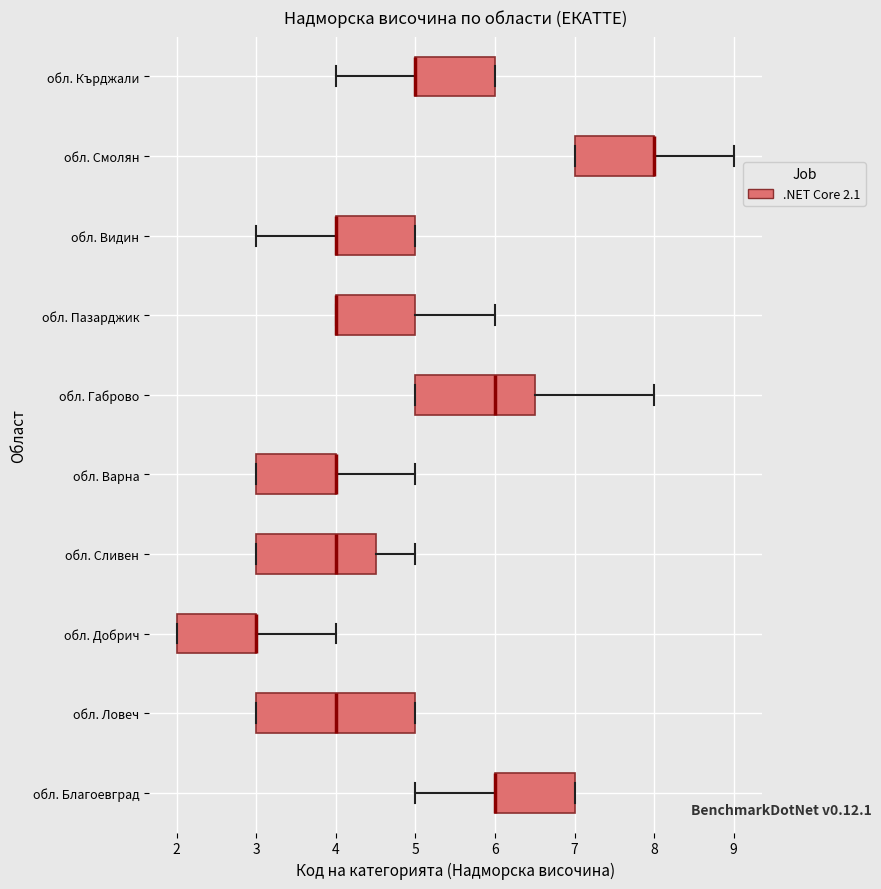

Reading bottom to top, transcribe this box plot: for each box, give where its median line is, the range the box spans, and where its two whiskers end, as read against the x-axis. The values are not printed on the chart, so give them approximately, as read against the axis.

обл. Благоевград: median 6.0 (drawn on the box's left edge), box 6.0 to 7.0, whiskers 5.0 to 7.0
обл. Ловеч: median 4.0, box 3.0 to 5.0, whiskers 3.0 to 5.0
обл. Добрич: median 3.0 (drawn on the box's right edge), box 2.0 to 3.0, whiskers 2.0 to 4.0
обл. Сливен: median 4.0, box 3.0 to 4.5, whiskers 3.0 to 5.0
обл. Варна: median 4.0 (drawn on the box's right edge), box 3.0 to 4.0, whiskers 3.0 to 5.0
обл. Габрово: median 6.0, box 5.0 to 6.5, whiskers 5.0 to 8.0
обл. Пазарджик: median 4.0 (drawn on the box's left edge), box 4.0 to 5.0, whiskers 4.0 to 6.0
обл. Видин: median 4.0 (drawn on the box's left edge), box 4.0 to 5.0, whiskers 3.0 to 5.0
обл. Смолян: median 8.0 (drawn on the box's right edge), box 7.0 to 8.0, whiskers 7.0 to 9.0
обл. Кърджали: median 5.0 (drawn on the box's left edge), box 5.0 to 6.0, whiskers 4.0 to 6.0